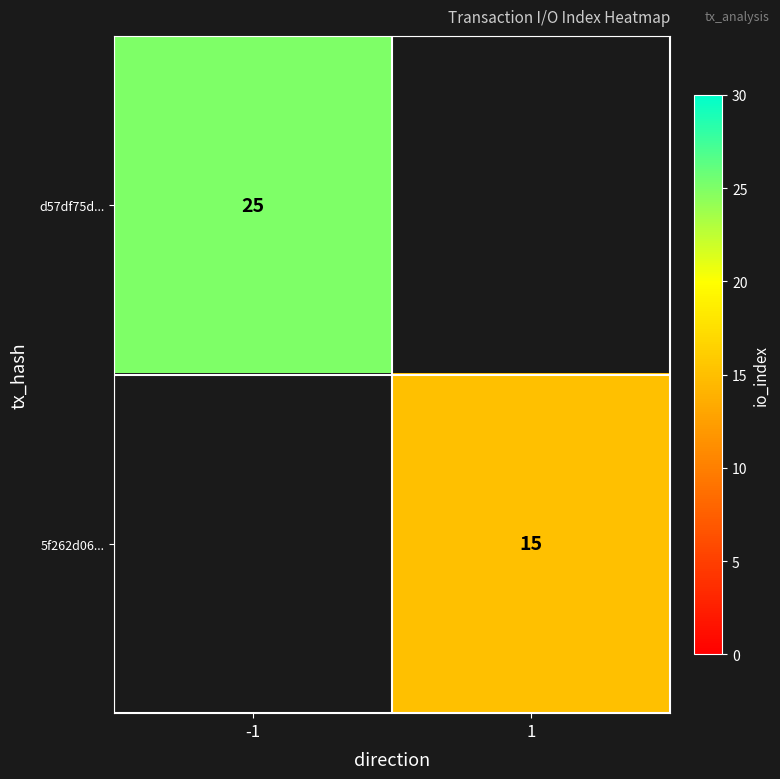

True or false: 5f262d06... has a value of 23 at 1.

False